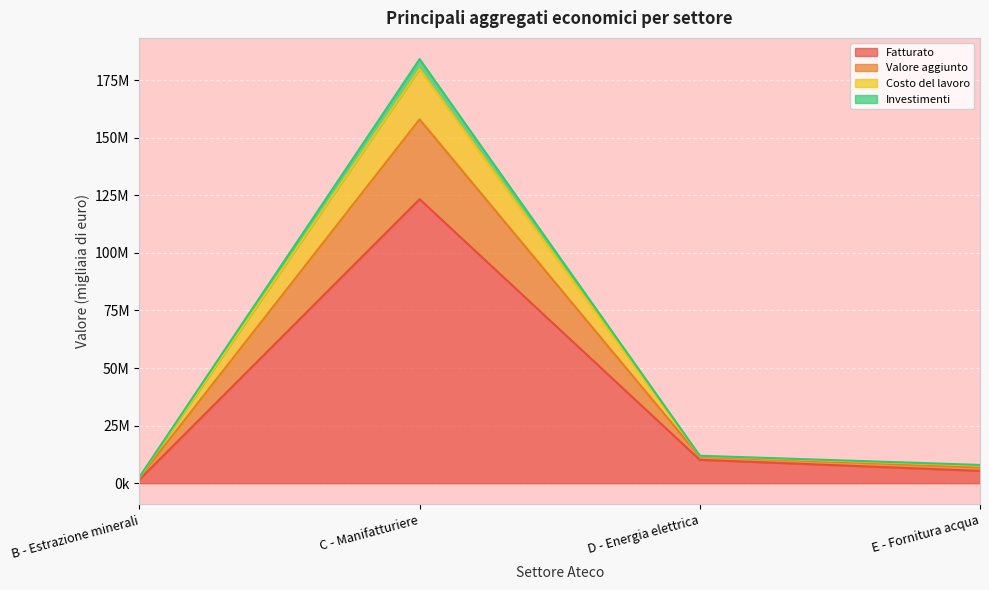

How many categories are shown in the chart?

4